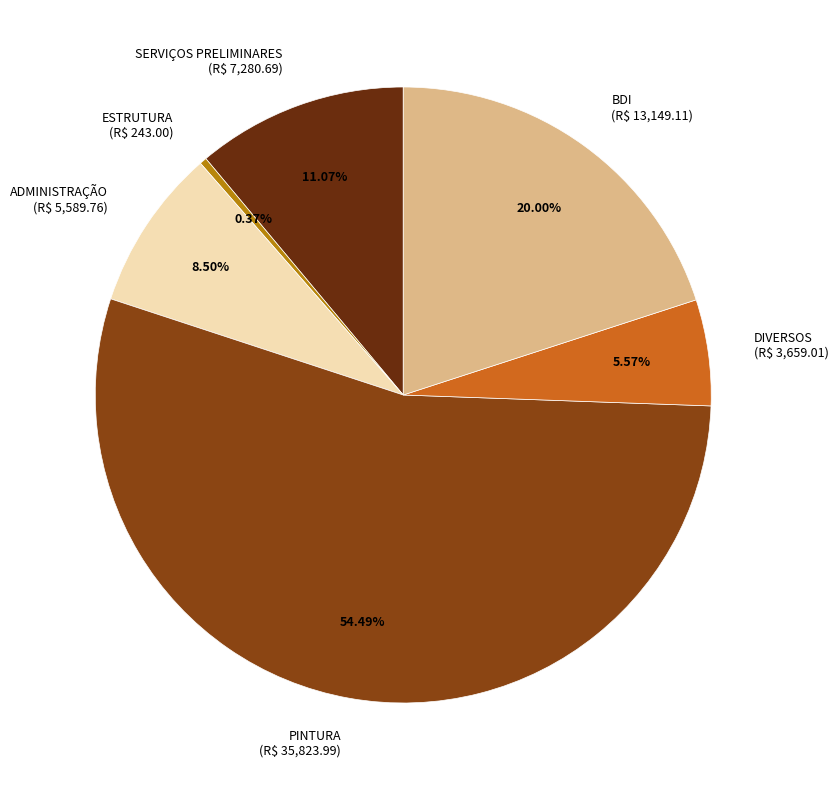

How many segments does this pie chart have?

6